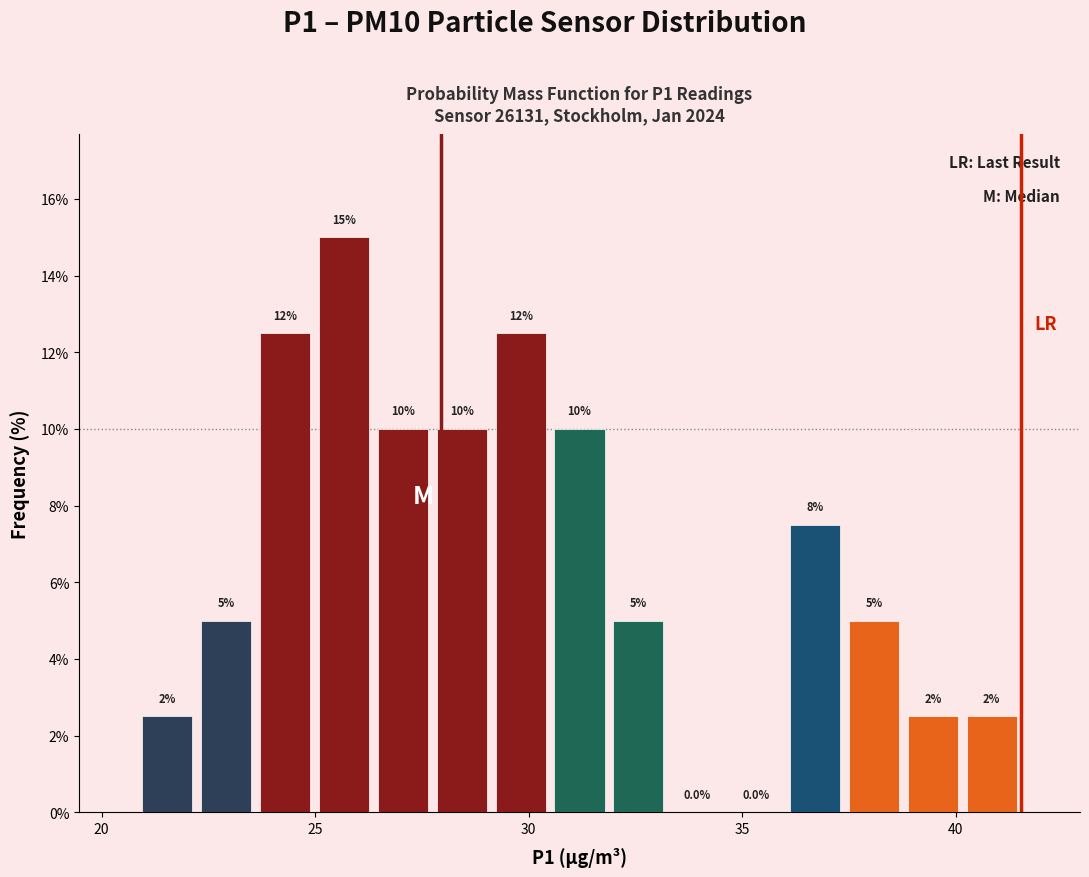

Around what value on the x-axis is the tallest bar? Give the approximate position of its centre, as read against the axis.

25.5